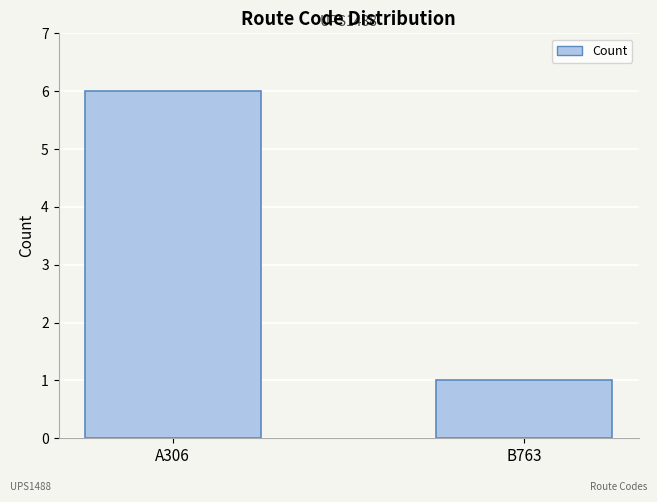

What value does the data have at B763?

1